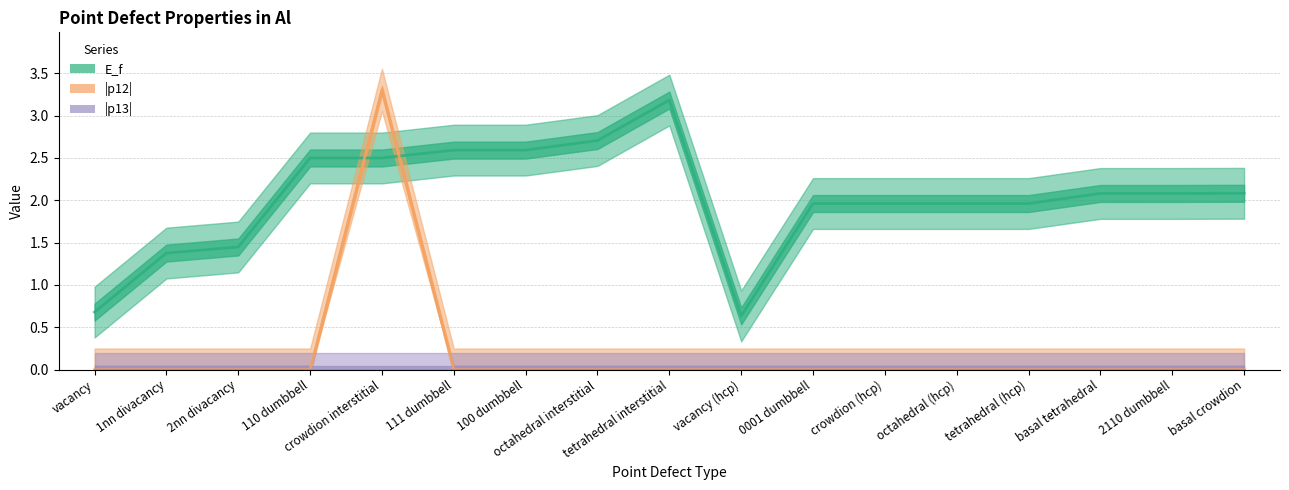

What is the label of the 11th point from the left?

0001 dumbbell